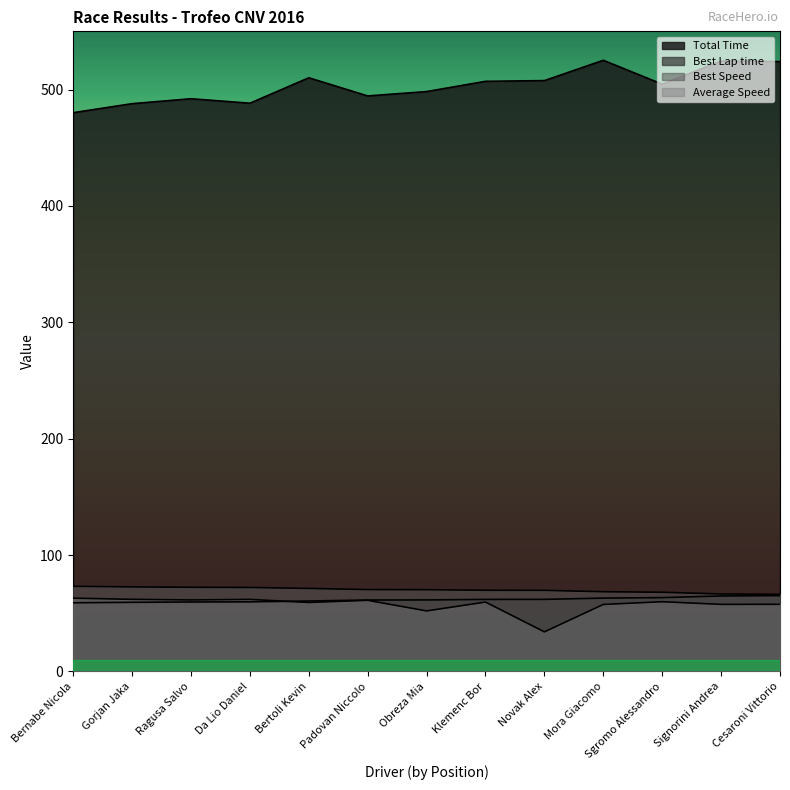

True or false: Best Lap time has a value of 61.5 at Obreza Mia.

True